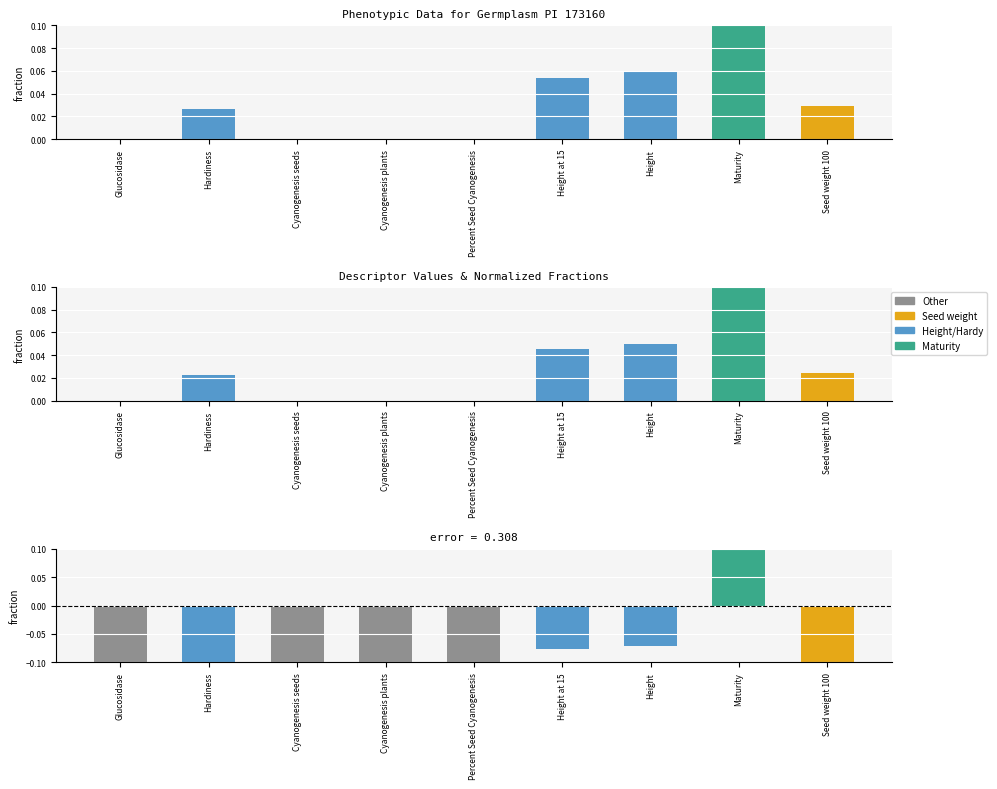

What is the change in value from Glucosidase to Maturity?

+1.0